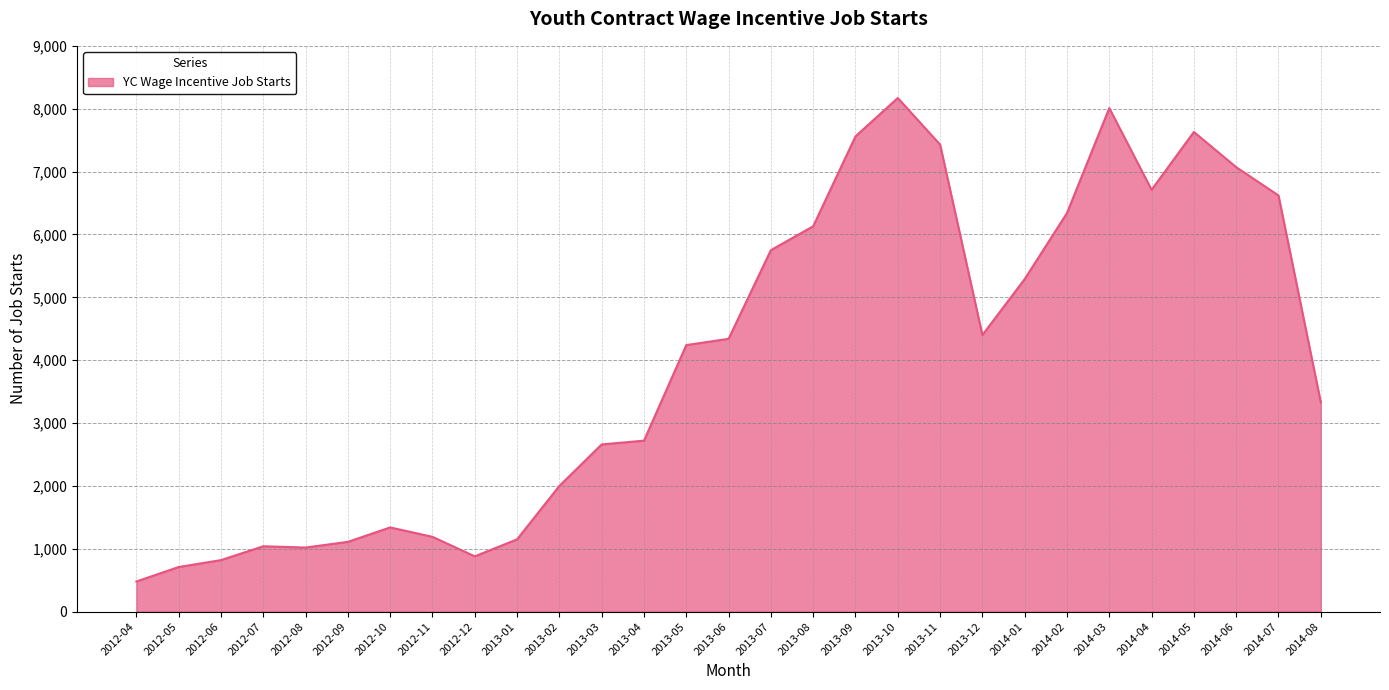

What is the ratio of the value at 2013-07 to the value at 2013-08?

0.9